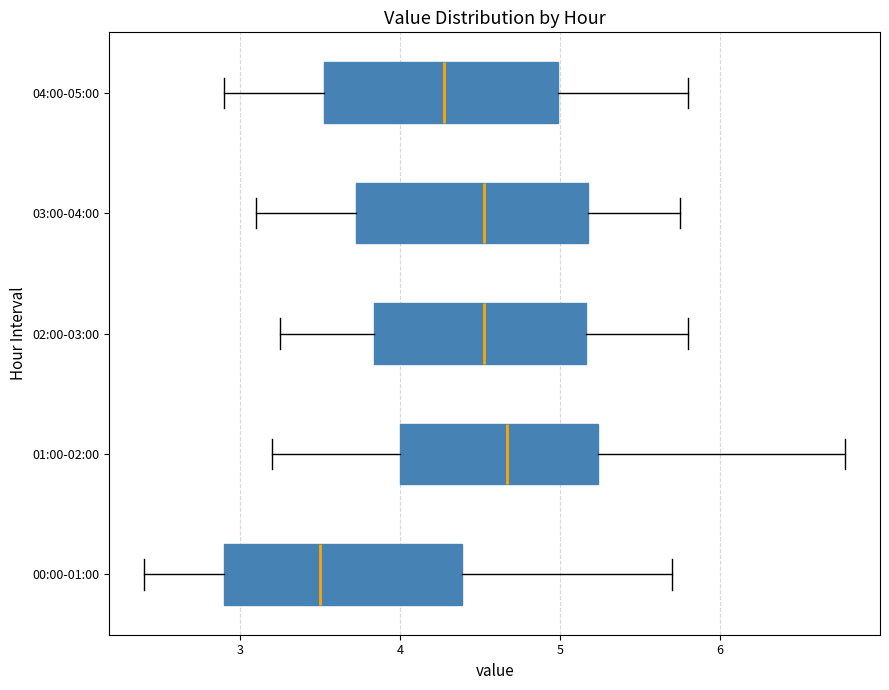

Reading bottom to top, transcribe this box plot: for each box, give where its median line is, the range the box spans, and where its two whiskers end, as read against the x-axis. The values are not printed on the chart, so give them approximately, as read against the axis.

00:00-01:00: median 3.5, box 2.9 to 4.4, whiskers 2.4 to 5.7
01:00-02:00: median 4.7, box 4.0 to 5.2, whiskers 3.2 to 6.8
02:00-03:00: median 4.5, box 3.8 to 5.2, whiskers 3.3 to 5.8
03:00-04:00: median 4.5, box 3.7 to 5.2, whiskers 3.1 to 5.8
04:00-05:00: median 4.3, box 3.5 to 5.0, whiskers 2.9 to 5.8